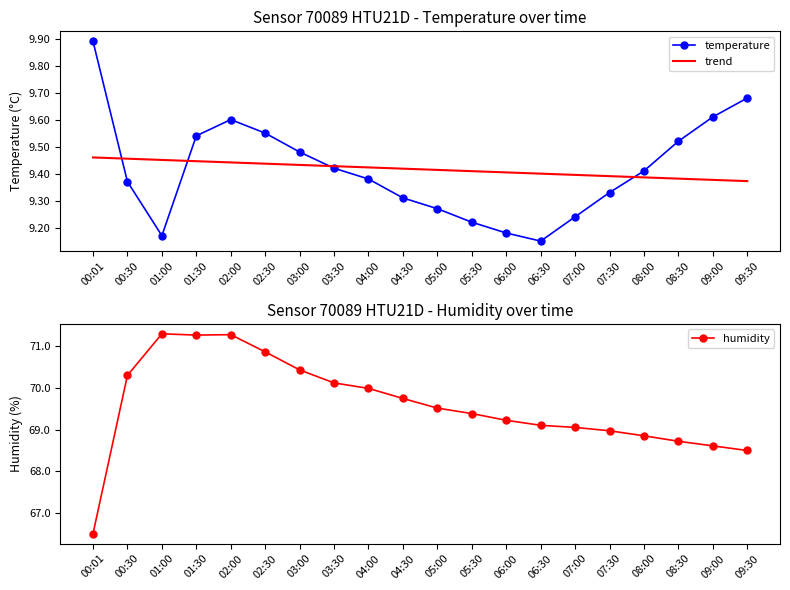

Does the chart have visible grid lines?

No